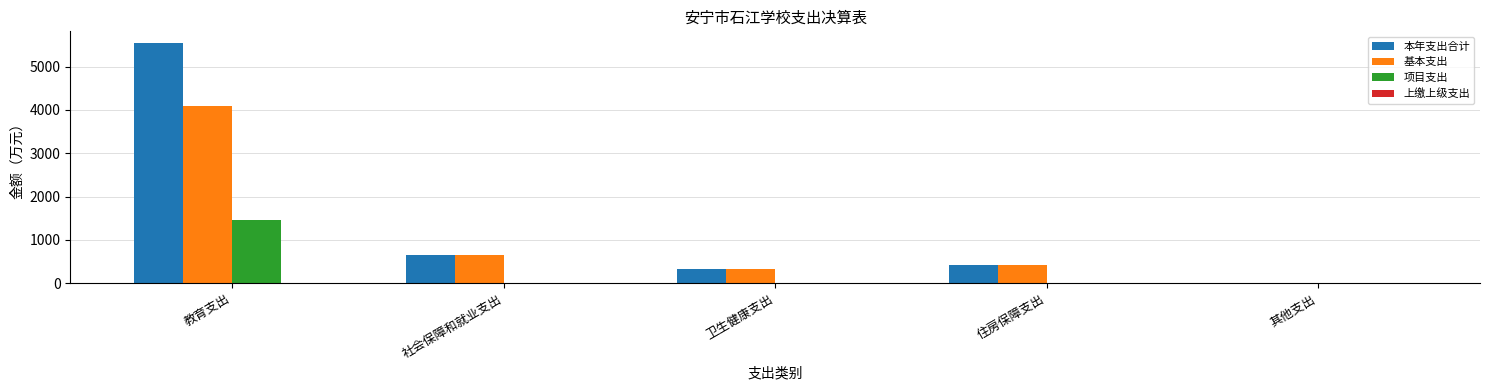

What is the approximate value of 基本支出 at 教育支出?

4083.6